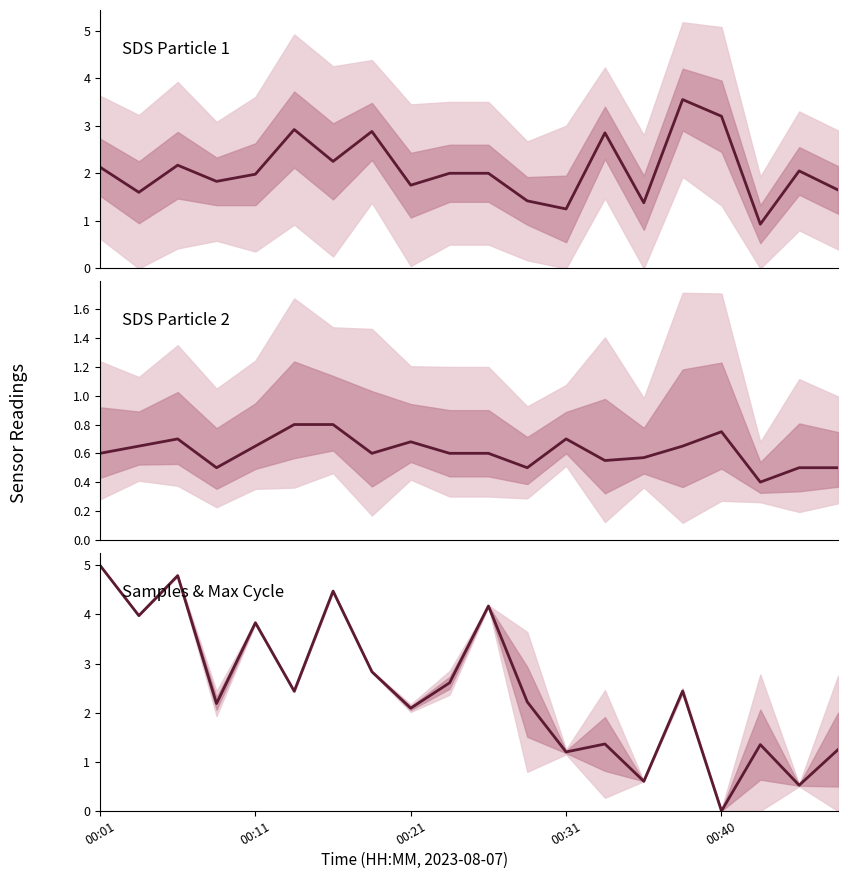

What is the difference between the maximum and minimum values in the SDS_P1 series?

2.6